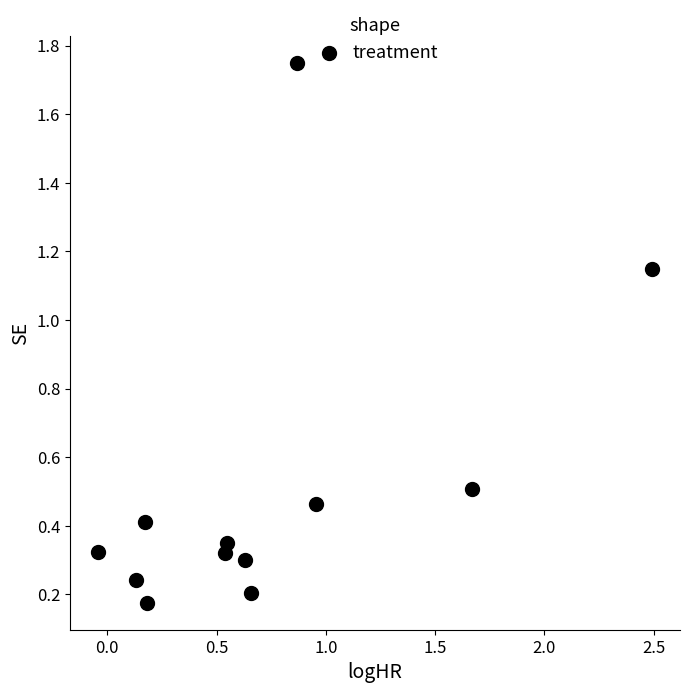

What is the average X value?

0.7